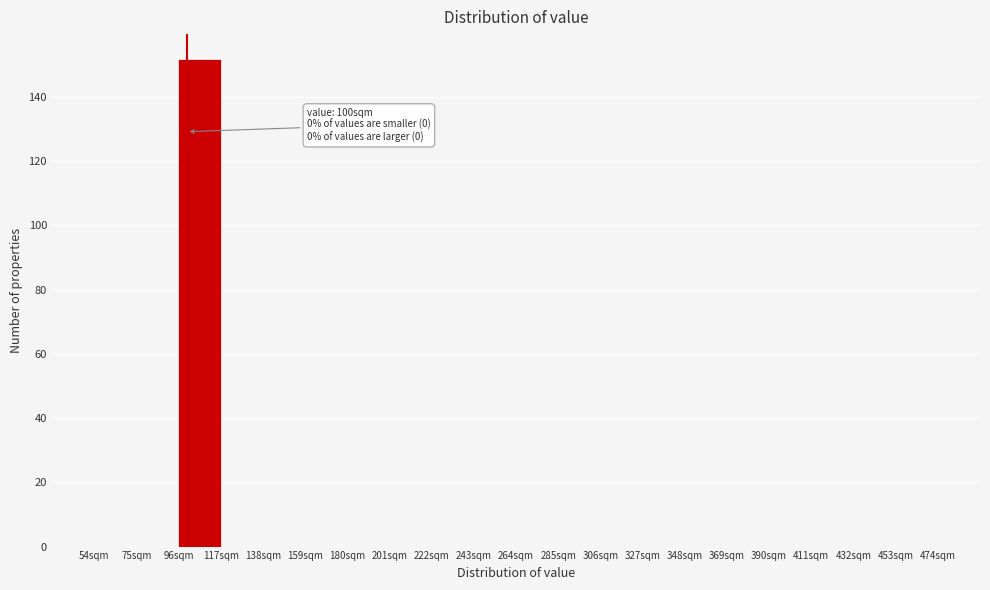

Over which range of the x-axis is the bar tallest?

96 to 117